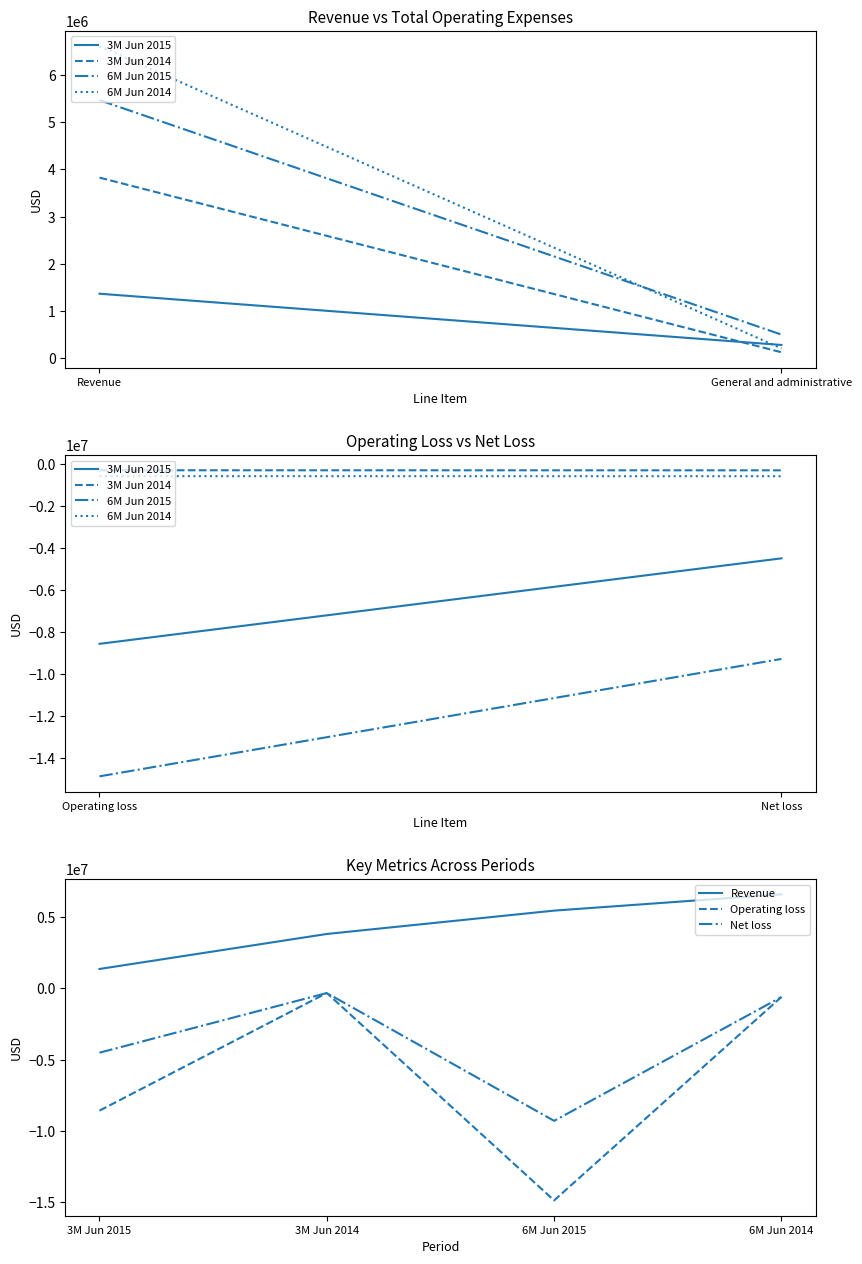

At which category does the chart reach its minimum across all series?

6M Jun 2015